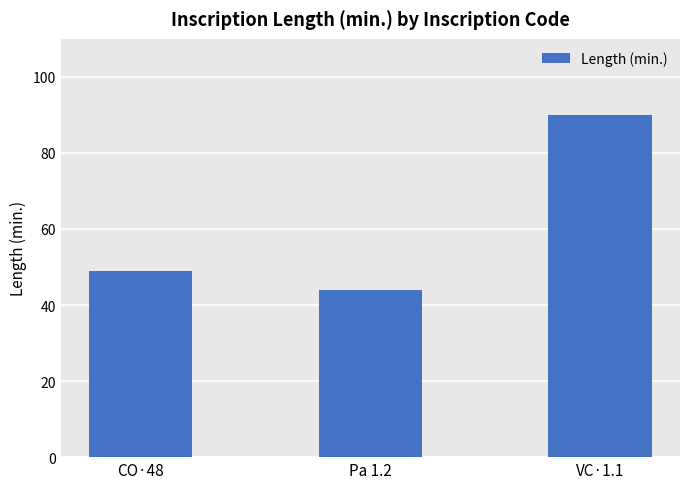

What is the label of the 1st bar from the left?

CO·48